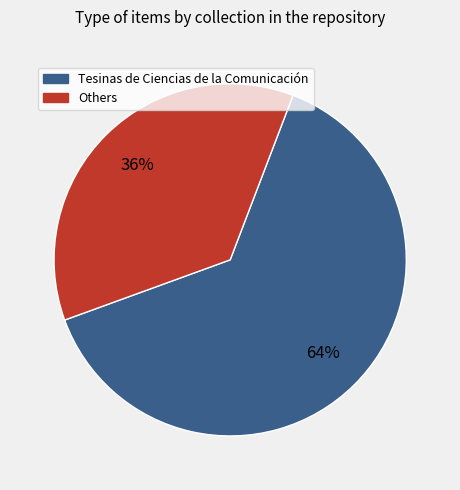

Is there any slice that represents more than half of the pie?

Yes